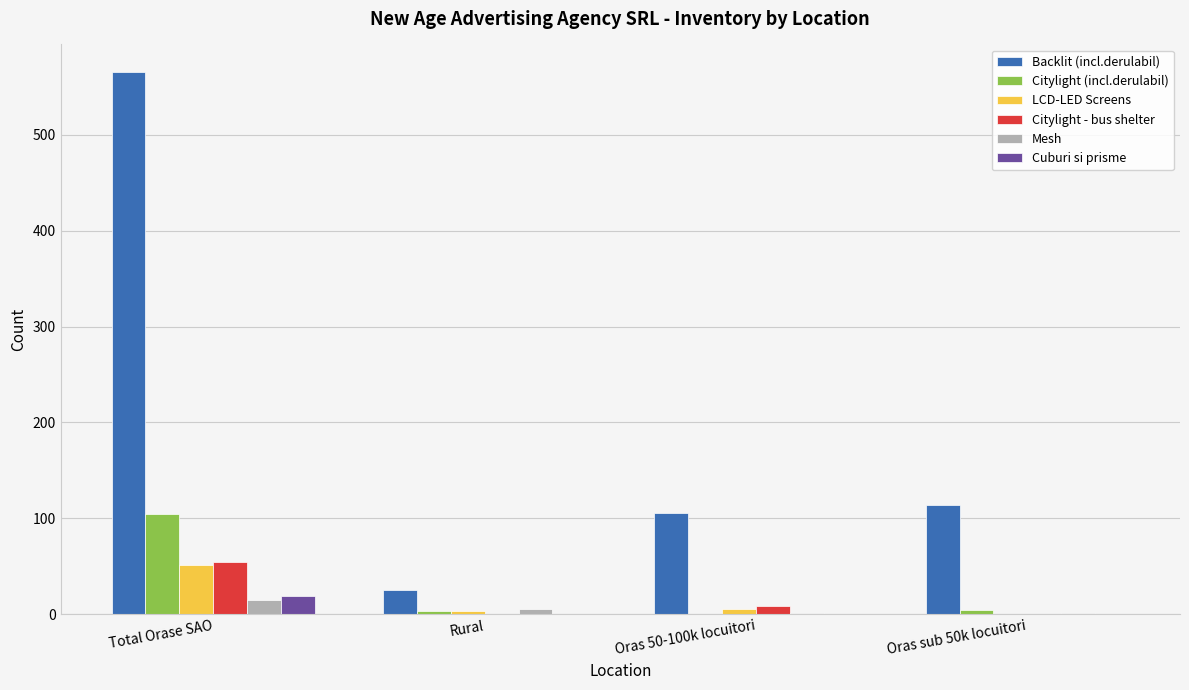

True or false: Mesh has a value of 1 at Oras 50-100k locuitori.

True